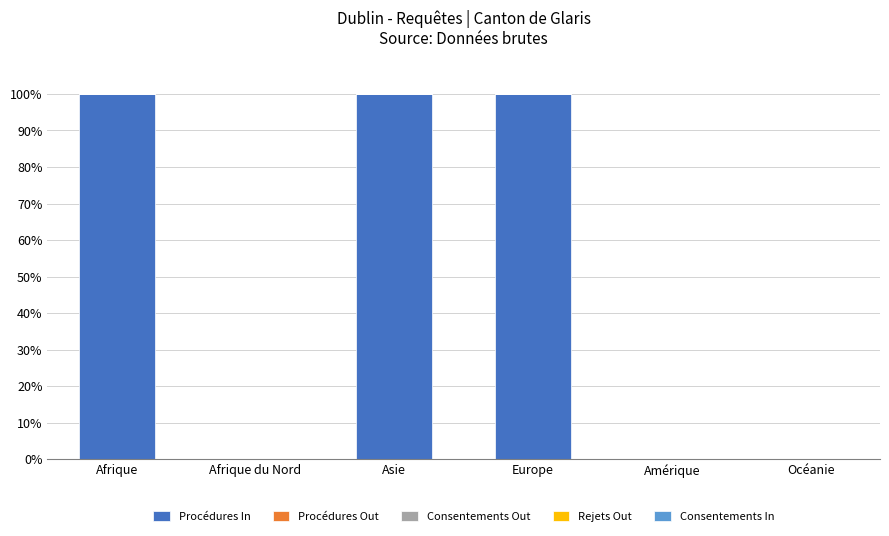

Reading left to right, transcribe all the data shown in this chart.

Afrique=100	Afrique du Nord=0	Asie=100	Europe=100	Amérique=0	Océanie=0